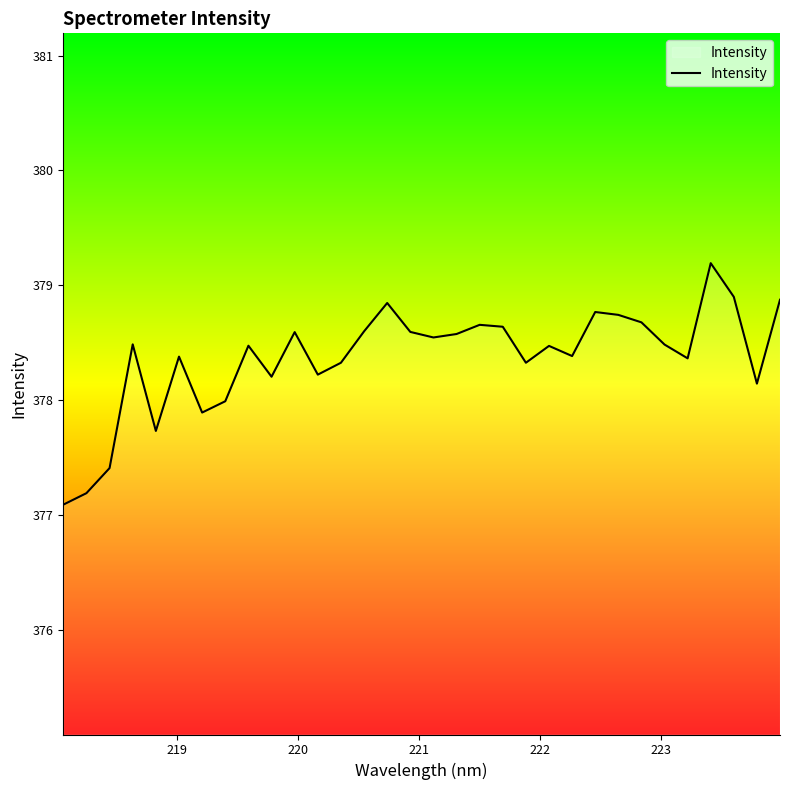

True or false: there are more than 1 points higher than both neighbors.

True